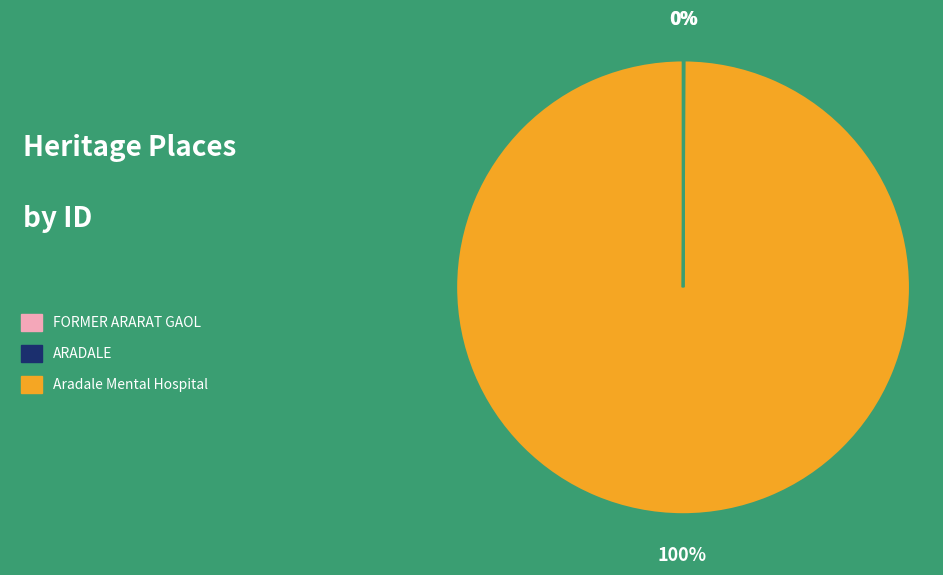

To the nearest percent, what is the average slice percentage?

33%